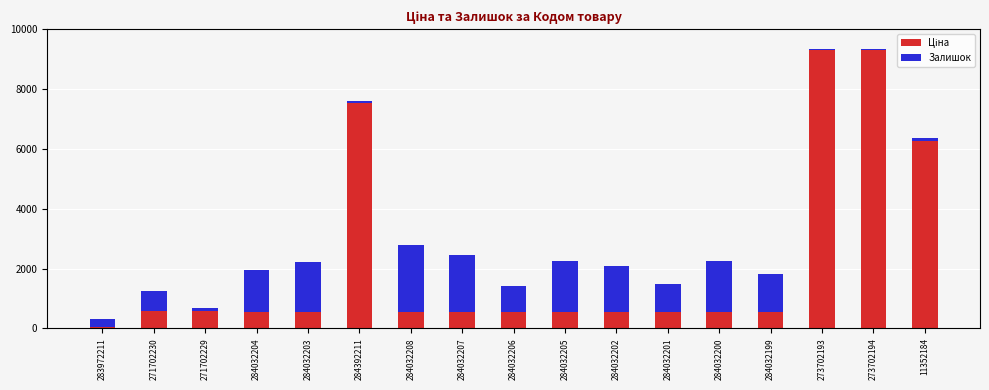

What is the total value across all series at 284032205?

2246.4